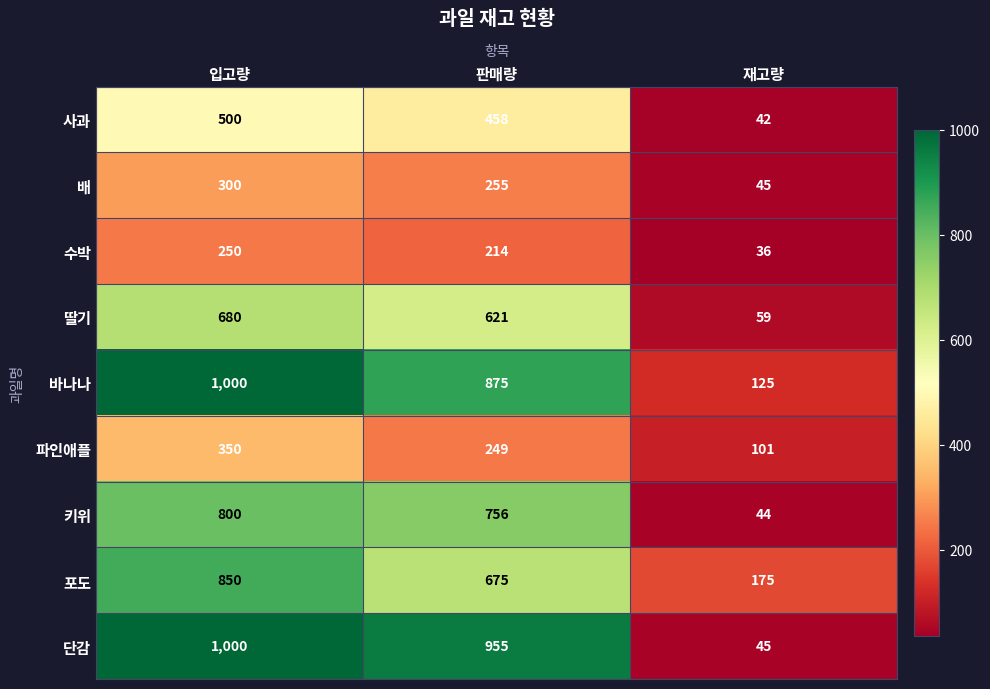

Count the number of categories in the chart.

3